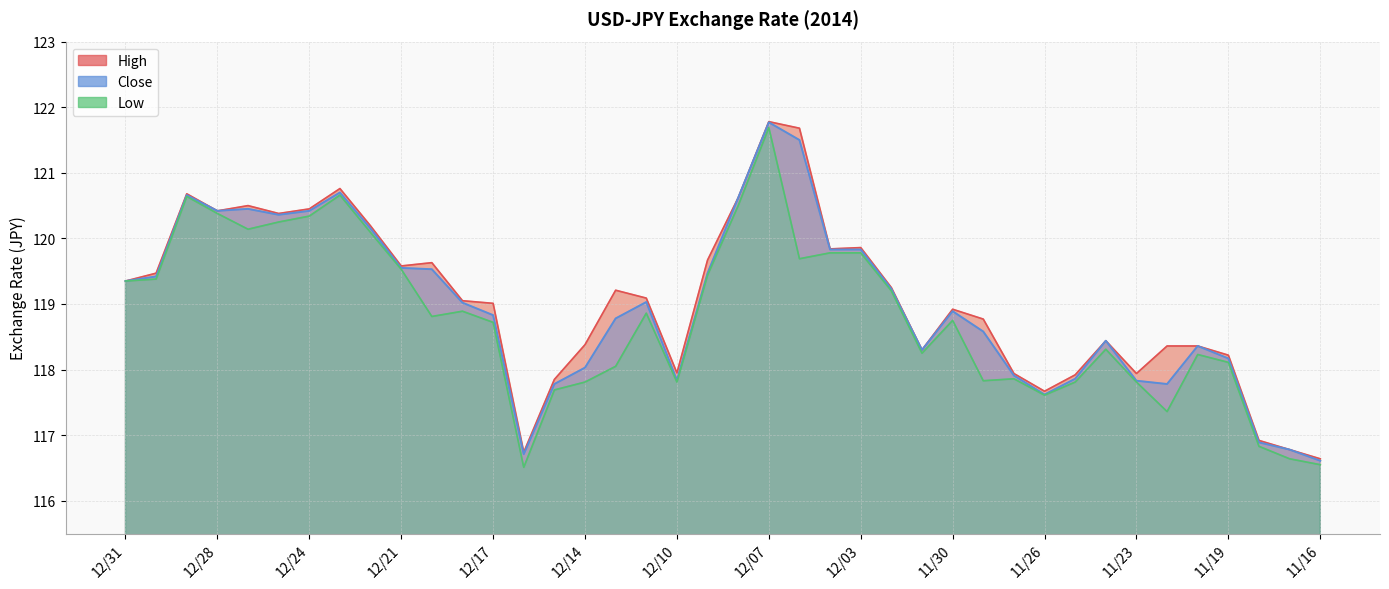

Where is the first local maximum for High?

12/29